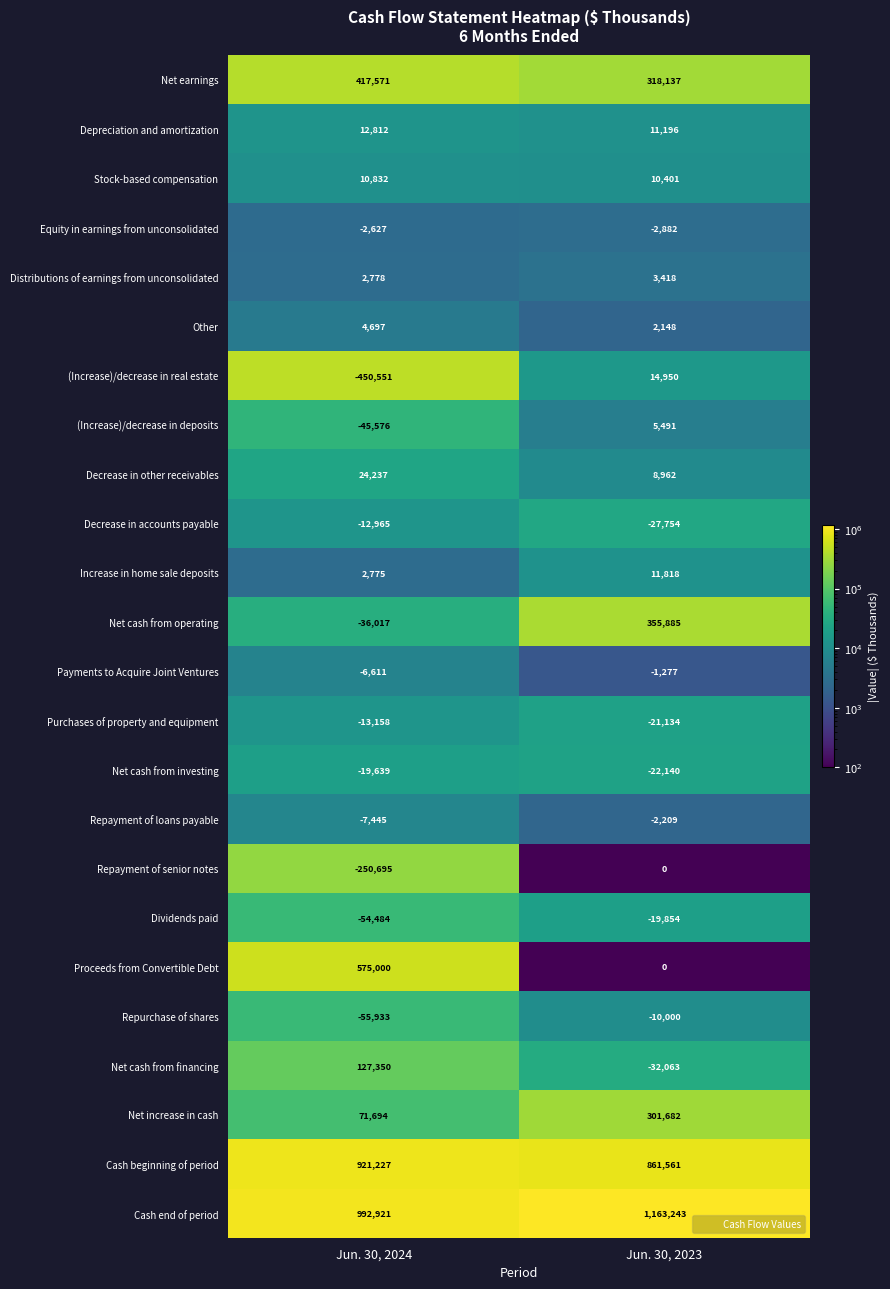

The value of (Increase)/decrease in deposits at Jun. 30, 2023 is 2392. True or false?

False